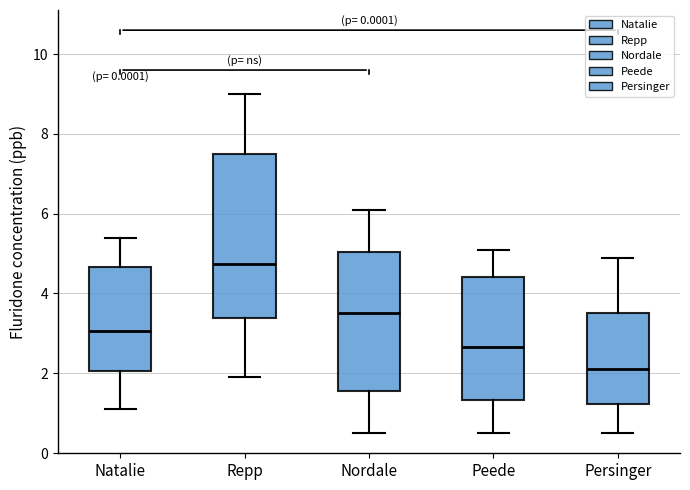

Where does the median line of the box for Natalie sit on the y-axis? The values are not printed on the chart, so give them approximately, as read against the axis.

3.0